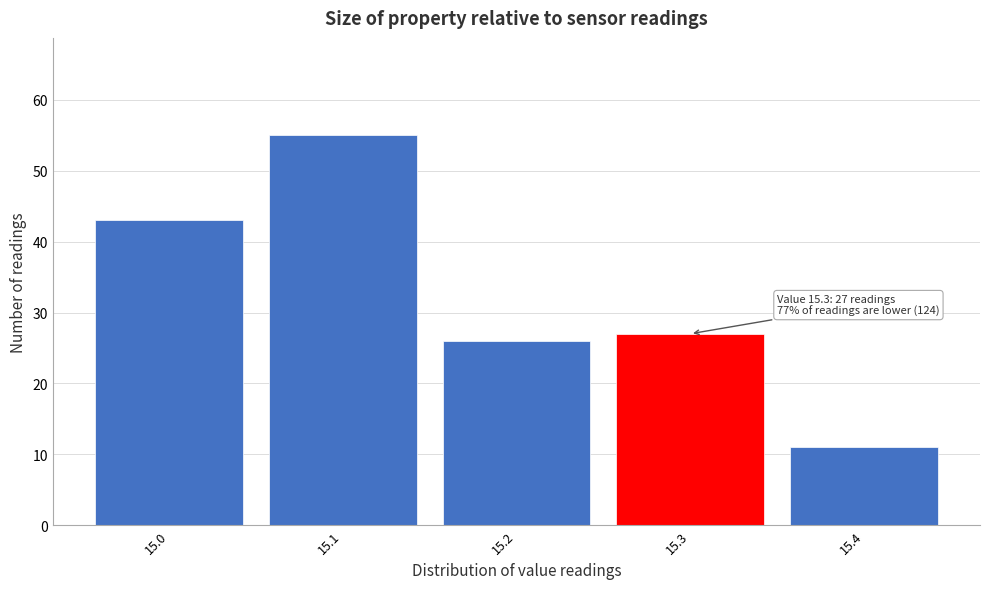

Which range on the x-axis has the tallest bar?

15.05 to 15.15